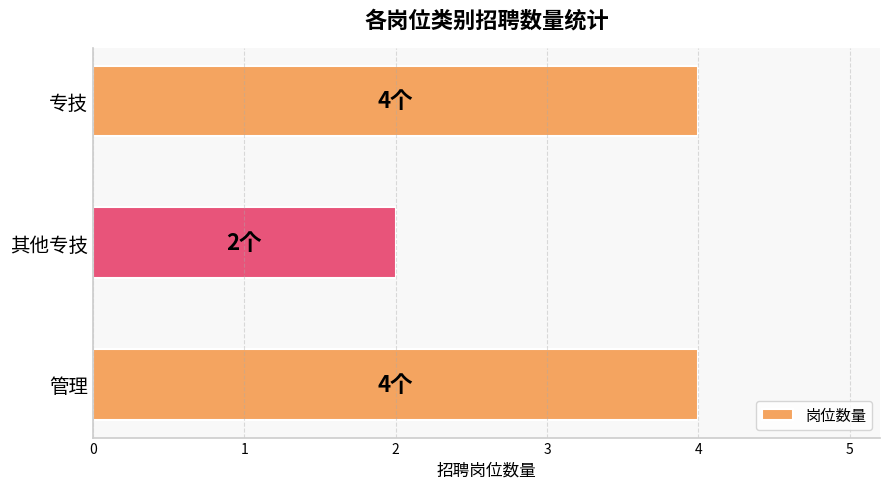

What is the difference between the maximum and minimum values?

2